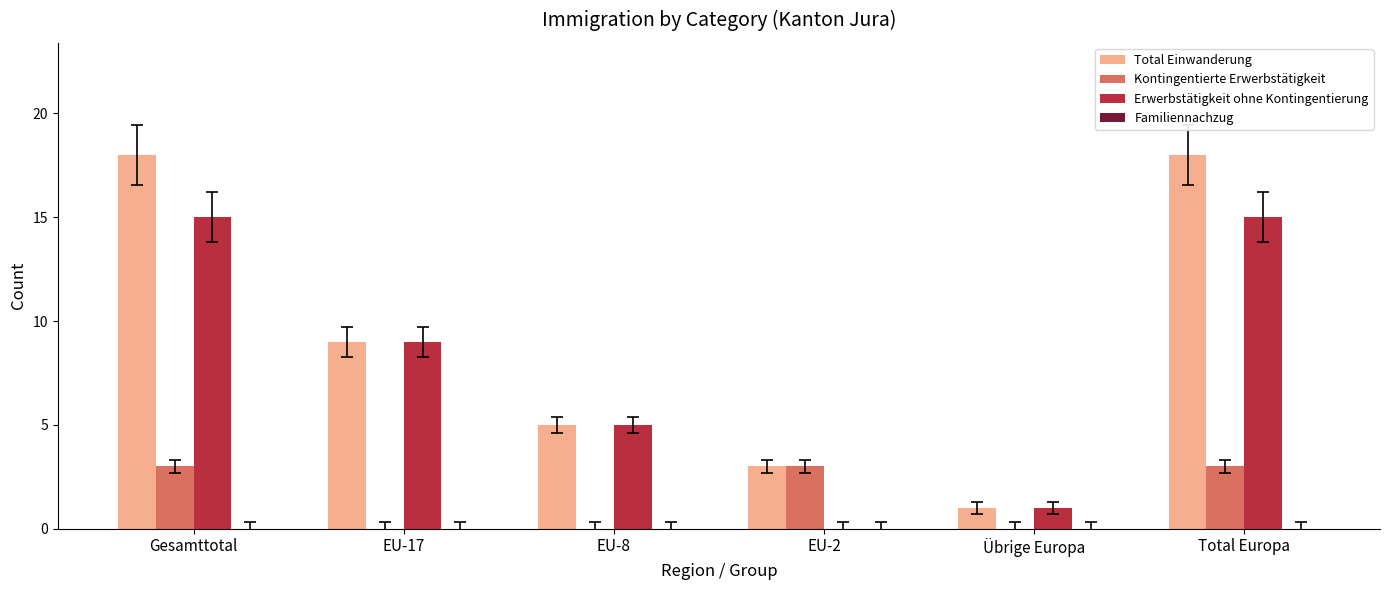

What is the total value across all series at EU-8?

10